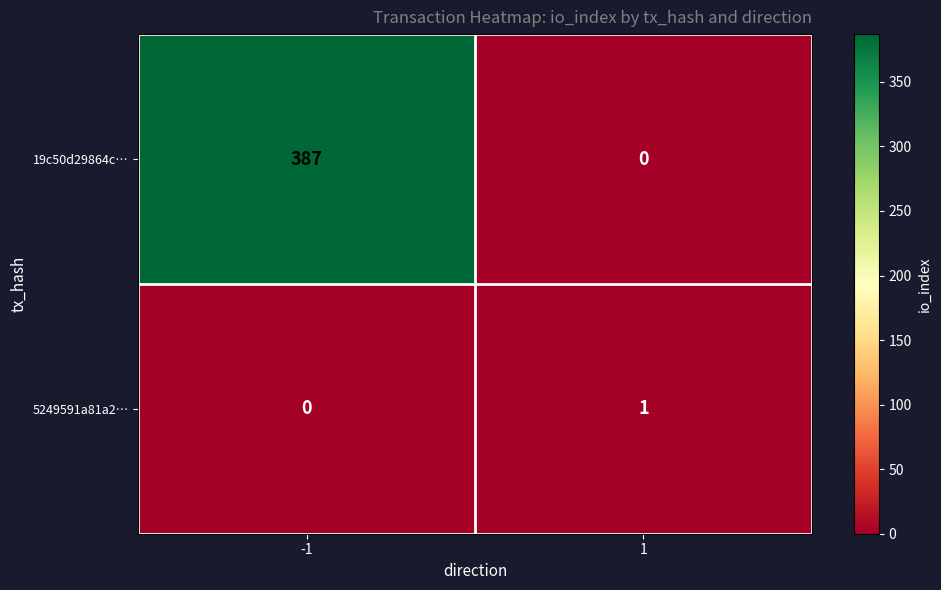

How many distinct data groups are displayed?

2